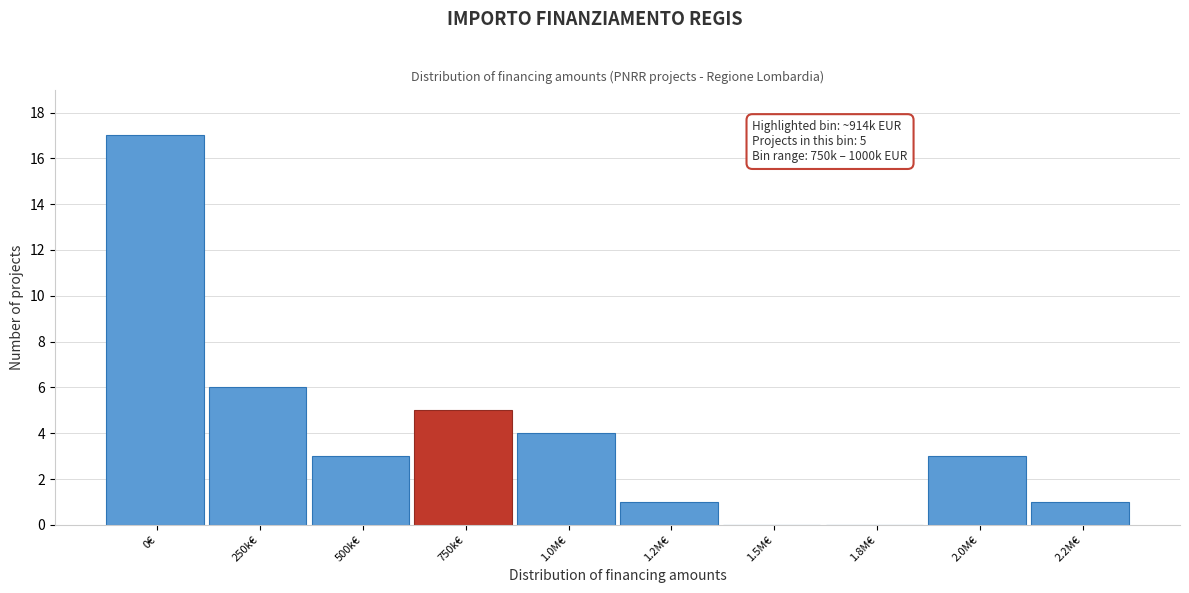

Reading left to right, transcribe all the data shown in this chart.

0€=17	250k€=6	500k€=3	750k€=5	1.0M€=4	1.2M€=1	1.5M€=0	1.8M€=0	2.0M€=3	2.2M€=1